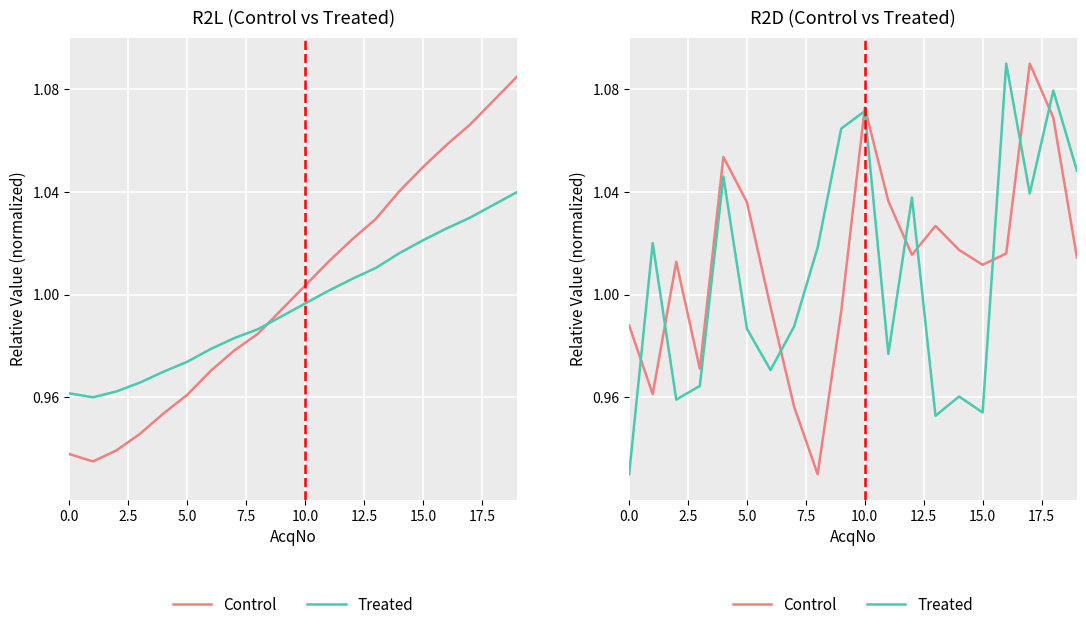

How many interior local peaks does the Treated series have?

7